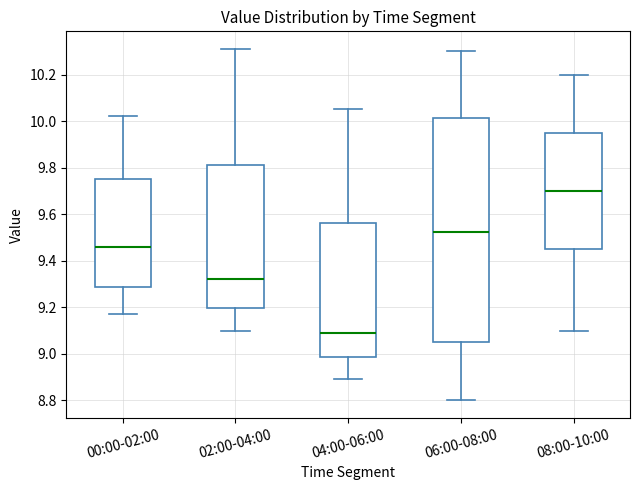

Which box has the lowest median line?

04:00-06:00